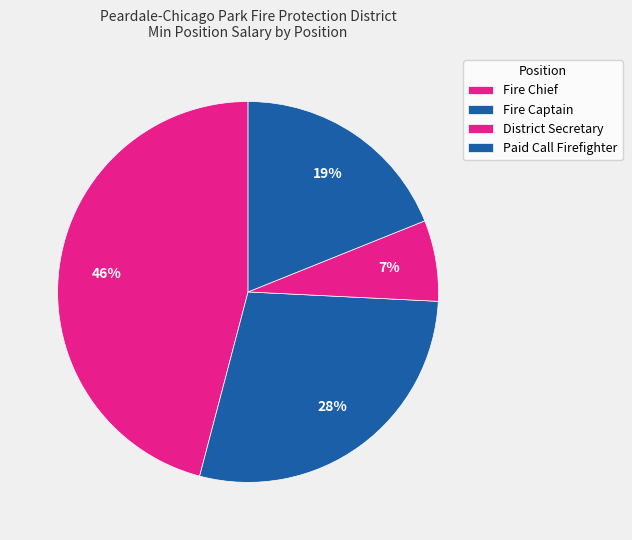

Is Paid Call Firefighter the majority of the pie?

No